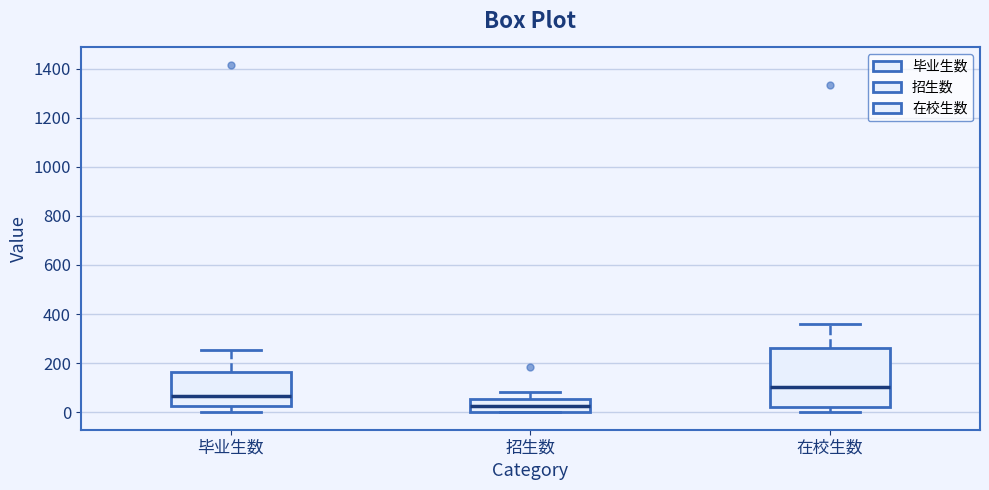

Where is the upper edge of the box for 招生数 on the y-axis? The values are not printed on the chart, so give them approximately, as read against the axis.

60